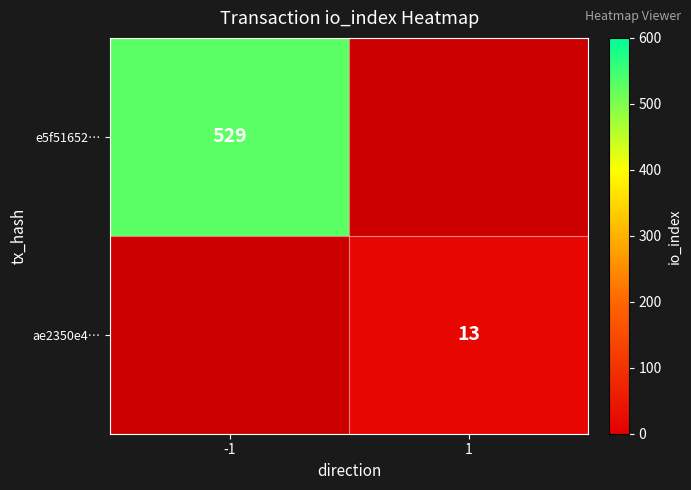

Is the value of e5f51652… at -1 greater than the value of ae2350e4… at 1?

Yes